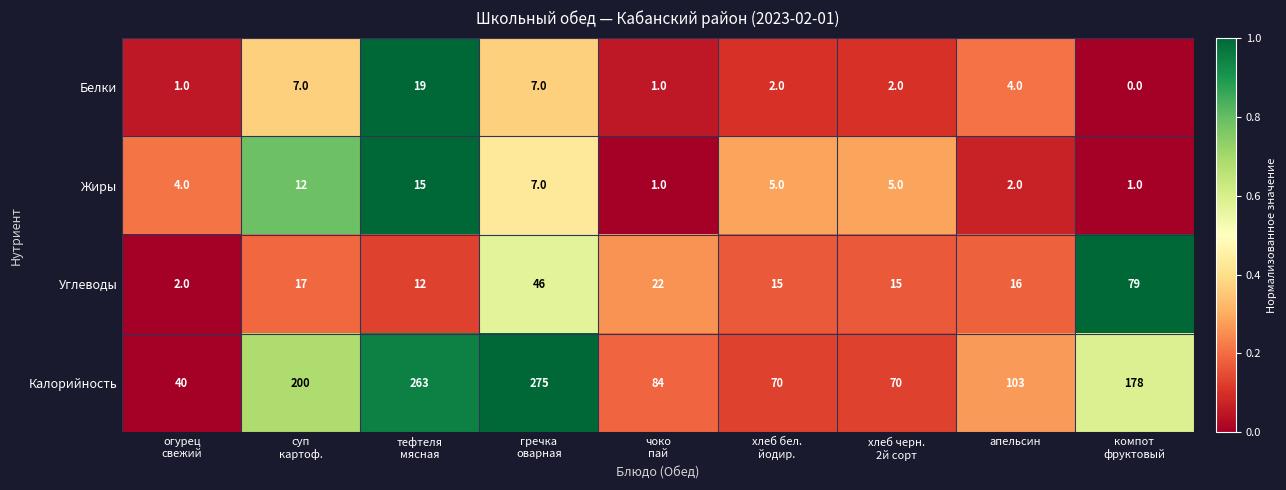

What is the average value of the Жиры series?

6